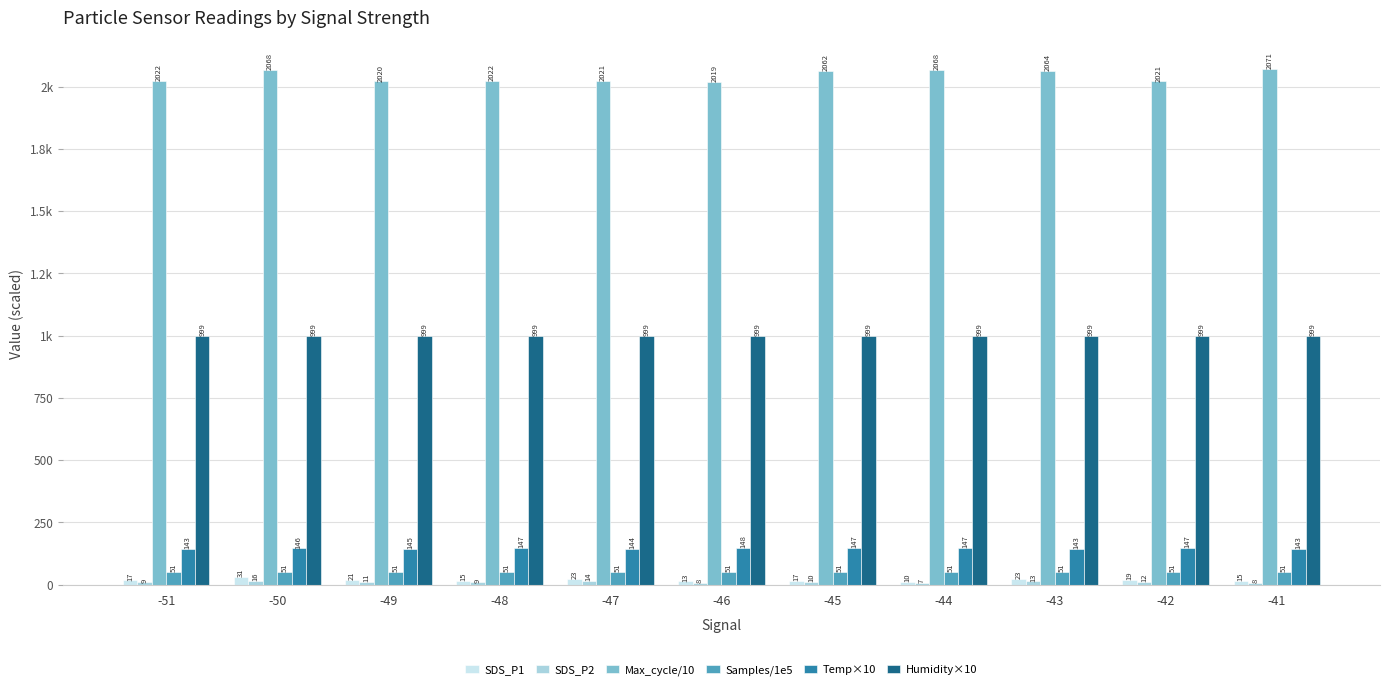

What is the difference between the highest and lowest values at -49?

2009.6